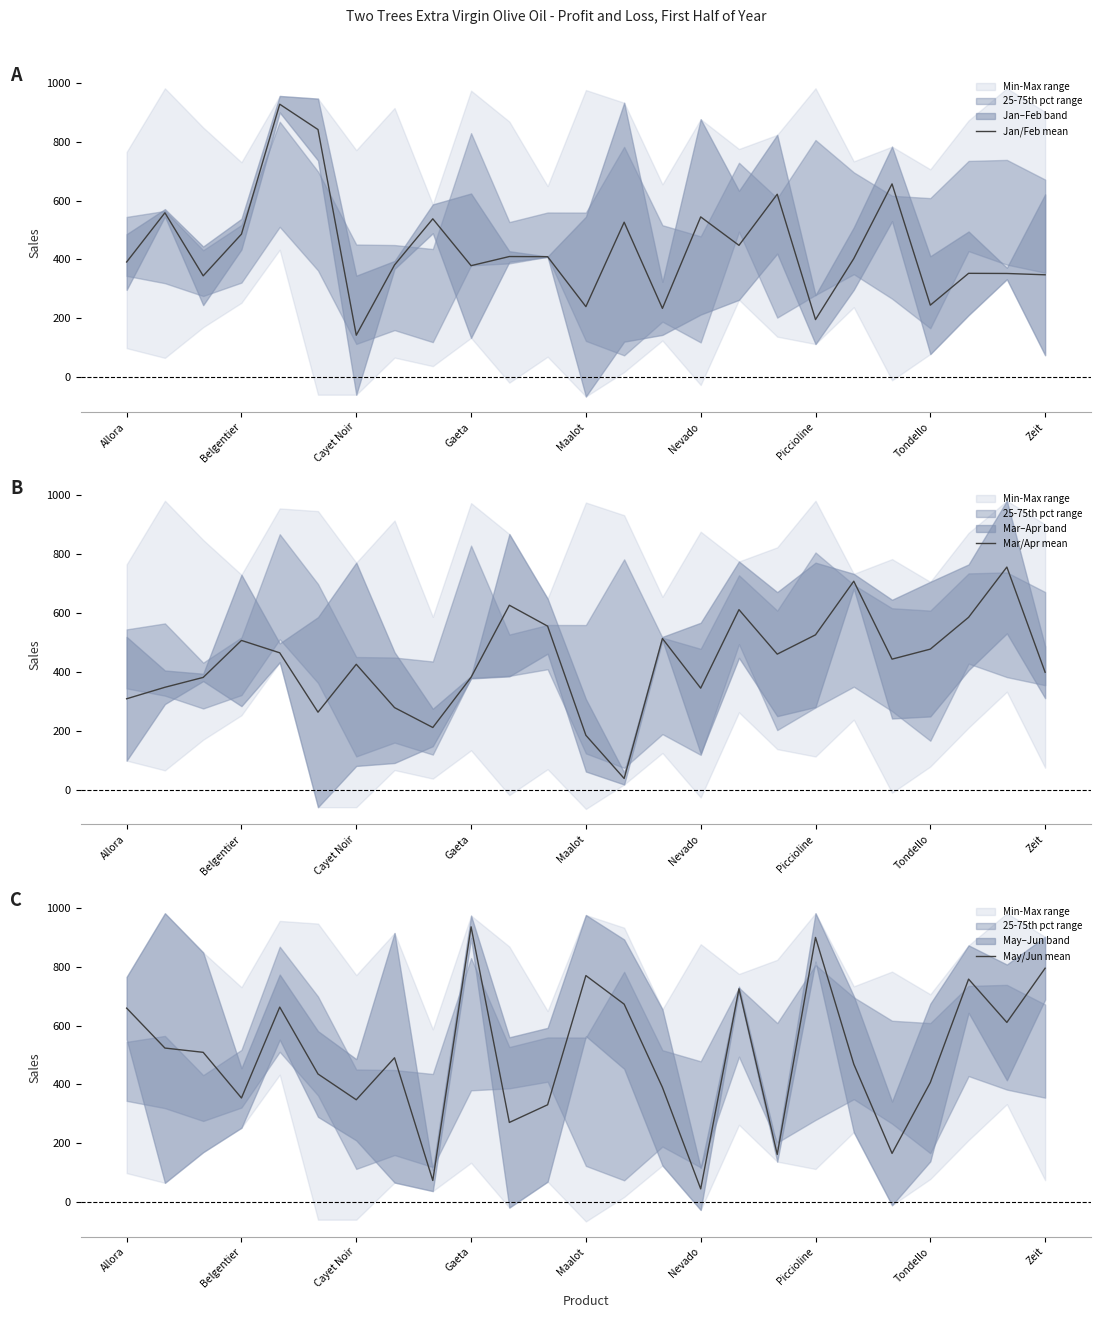

Rank the series at 23 from highest to lowest value.

Mar/Apr mean, May/Jun mean, Jan/Feb mean